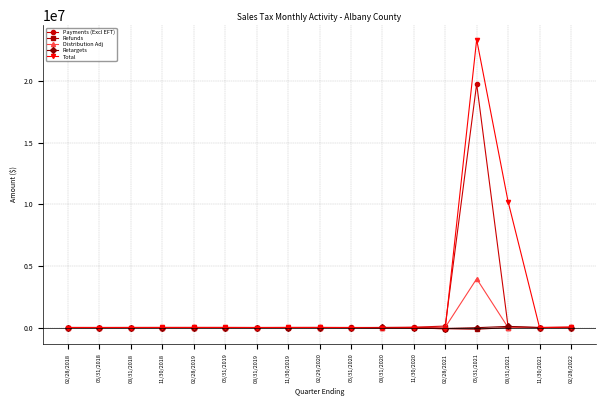

What is the maximum value shown in the chart?

23379953.9